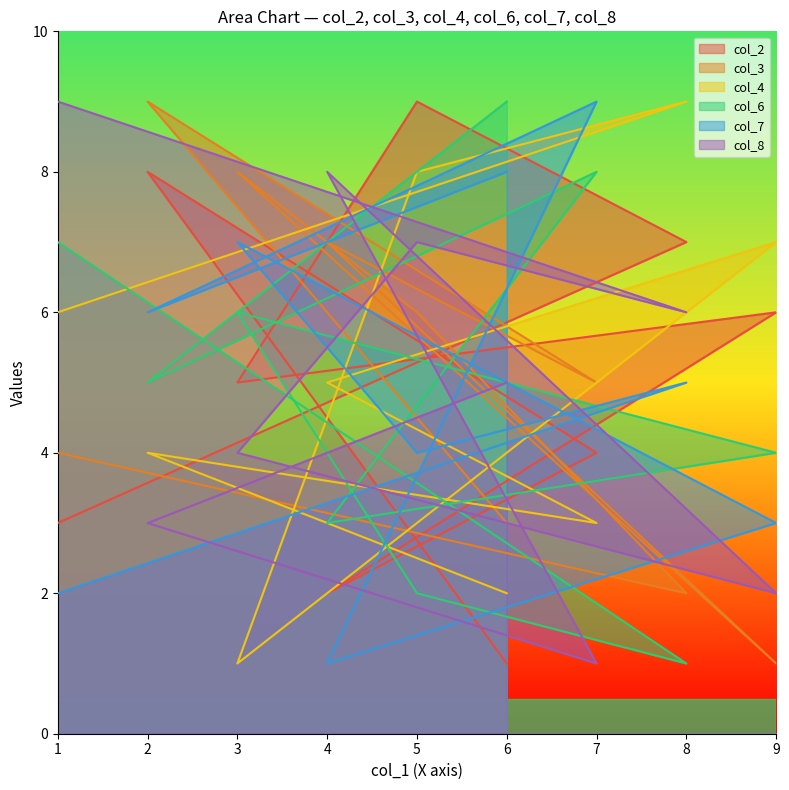

Which label corresponds to the smallest value in the chart?

6